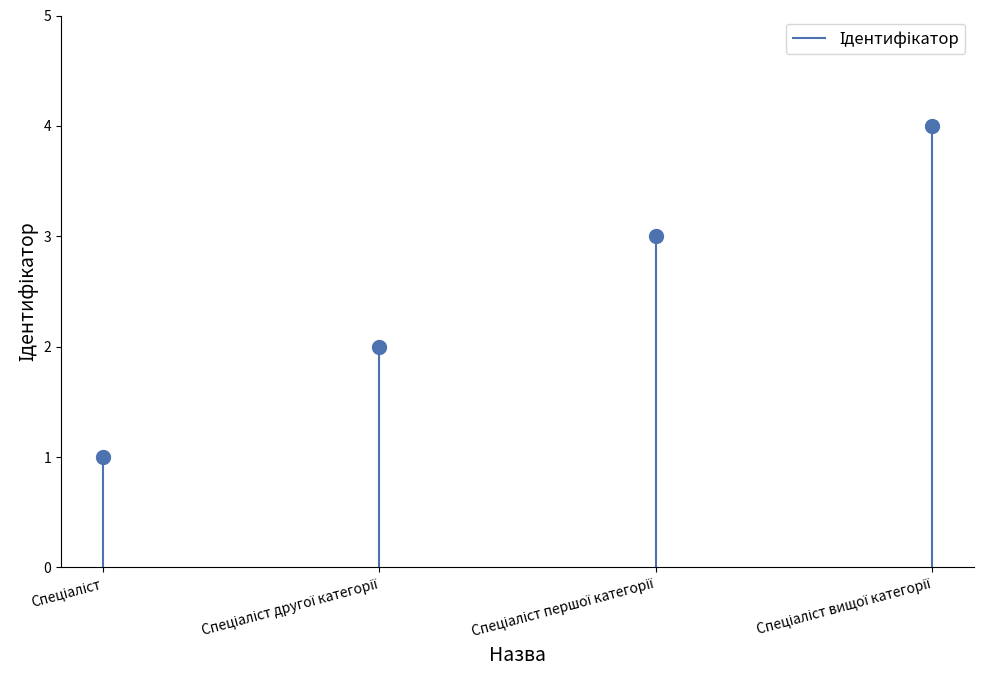

Read the value at Спеціаліст.

1